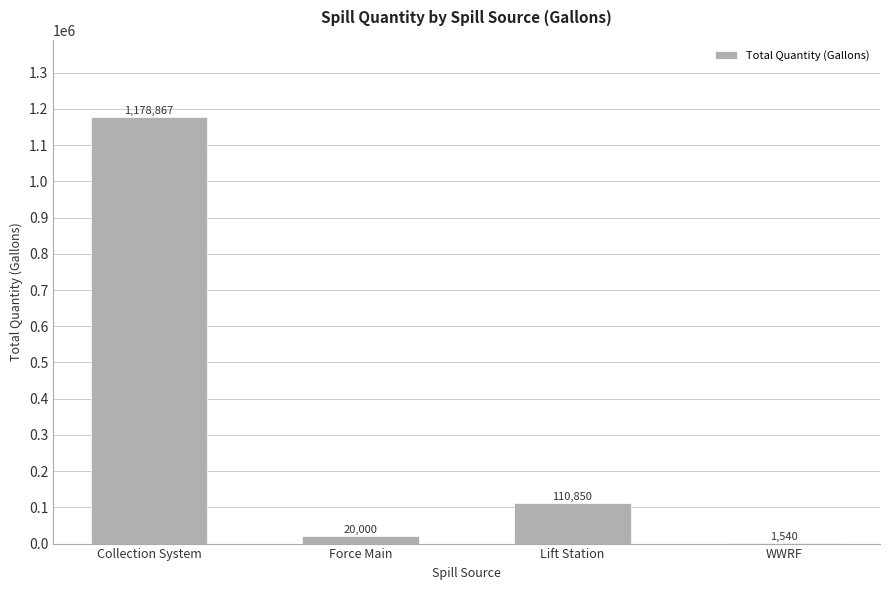

What is the maximum value shown in the chart?

1178867